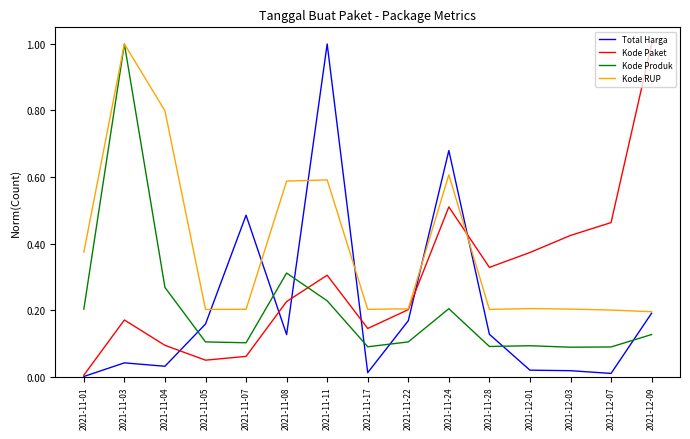

Does the chart display data point markers on the line(s)?

No